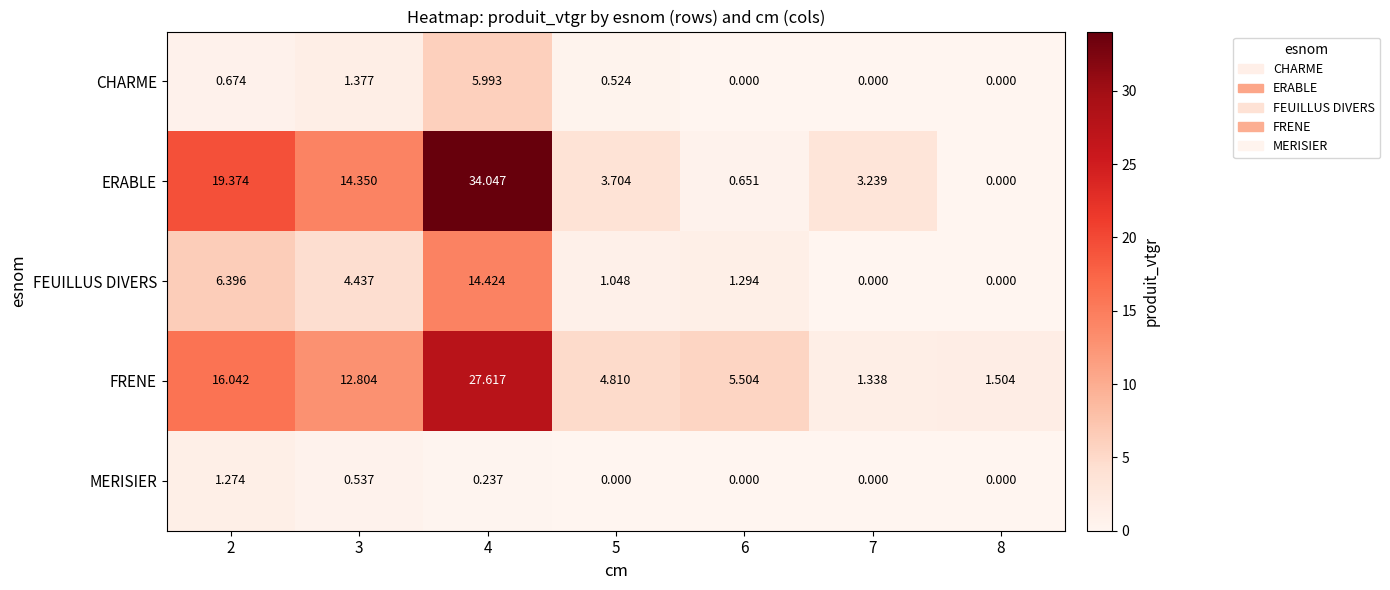

Between 6 and 7, which series saw the biggest shift?

FRENE